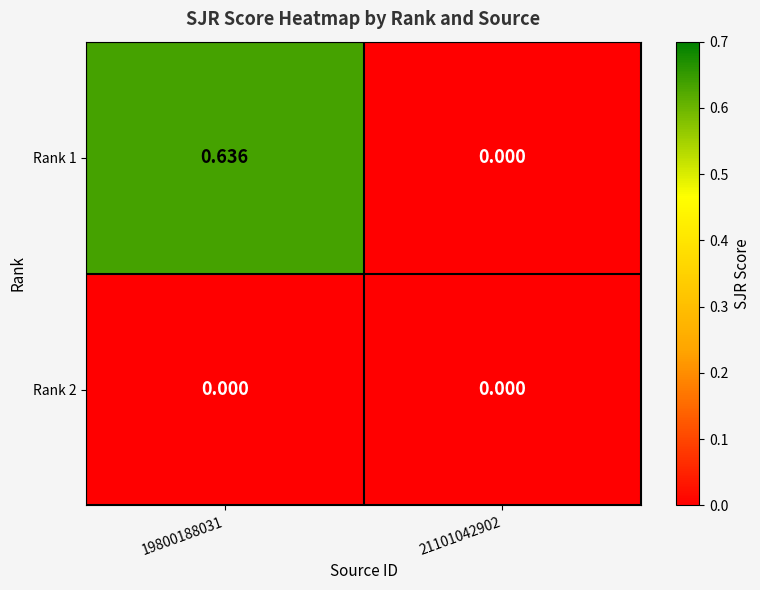

How many distinct data groups are displayed?

2